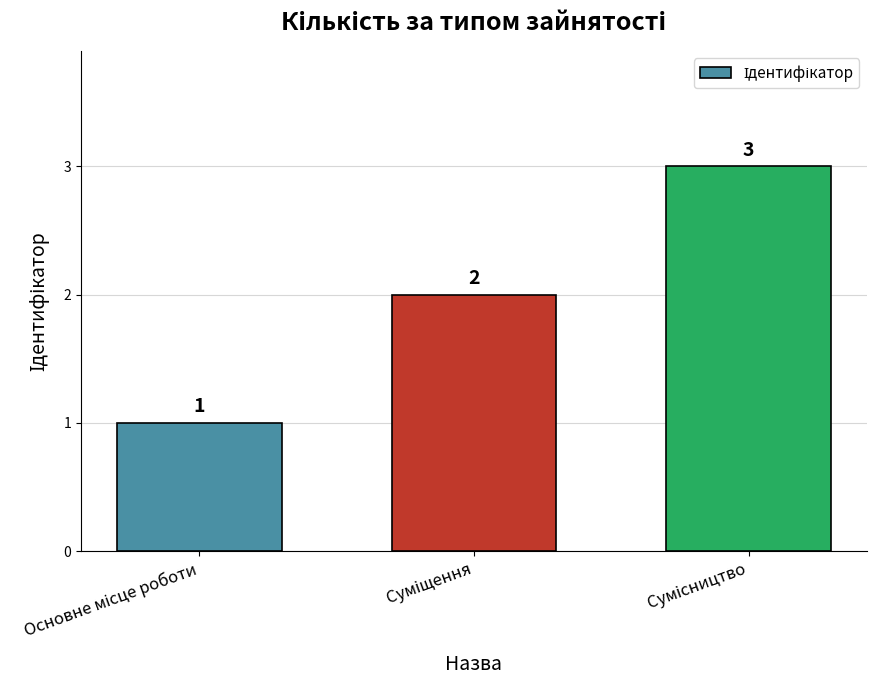

Count the values in the range 1 to 3.

3